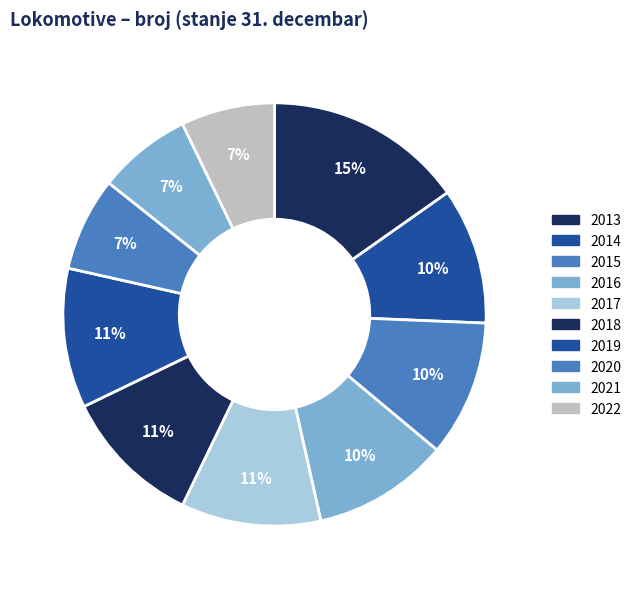

To the nearest percent, what percentage of the pie is 2021?

7%